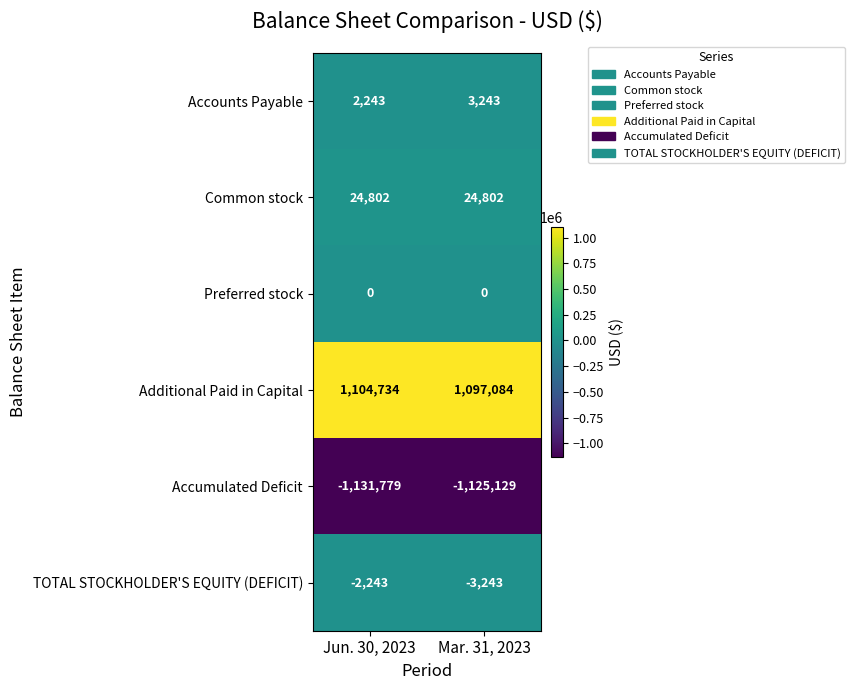

Reading right to left, list all the values displayed in this chart.

Accounts Payable: Mar. 31, 2023=3243	Jun. 30, 2023=2243
Common stock: Mar. 31, 2023=24802	Jun. 30, 2023=24802
Preferred stock: Mar. 31, 2023=0	Jun. 30, 2023=0
Additional Paid in Capital: Mar. 31, 2023=1097084	Jun. 30, 2023=1104734
Accumulated Deficit: Mar. 31, 2023=-1125129	Jun. 30, 2023=-1131779
TOTAL STOCKHOLDER'S EQUITY (DEFICIT): Mar. 31, 2023=-3243	Jun. 30, 2023=-2243